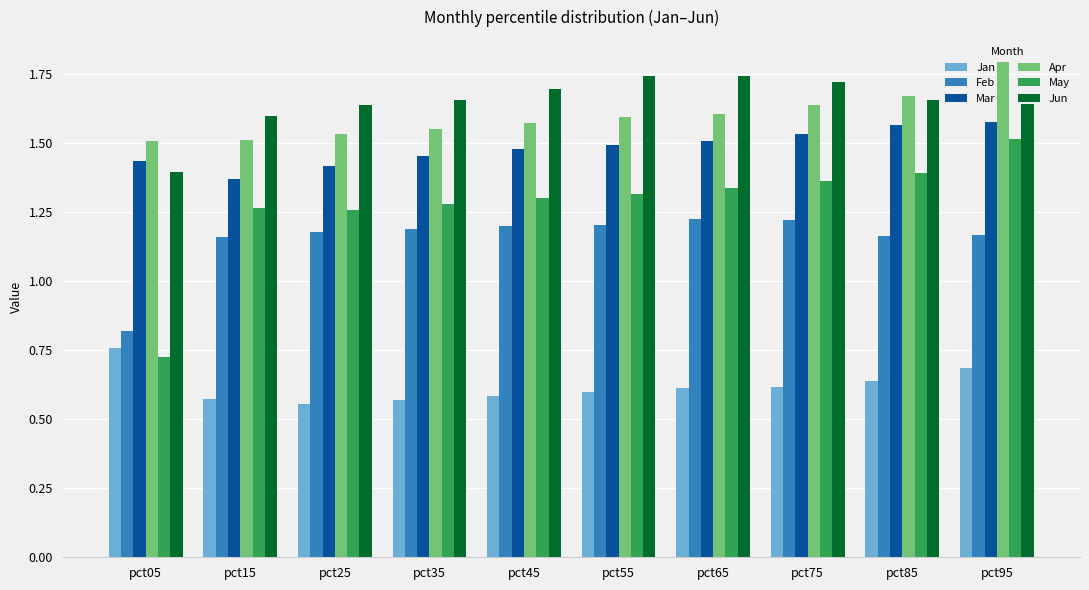

Which category has the lowest value in the Feb series?

pct05